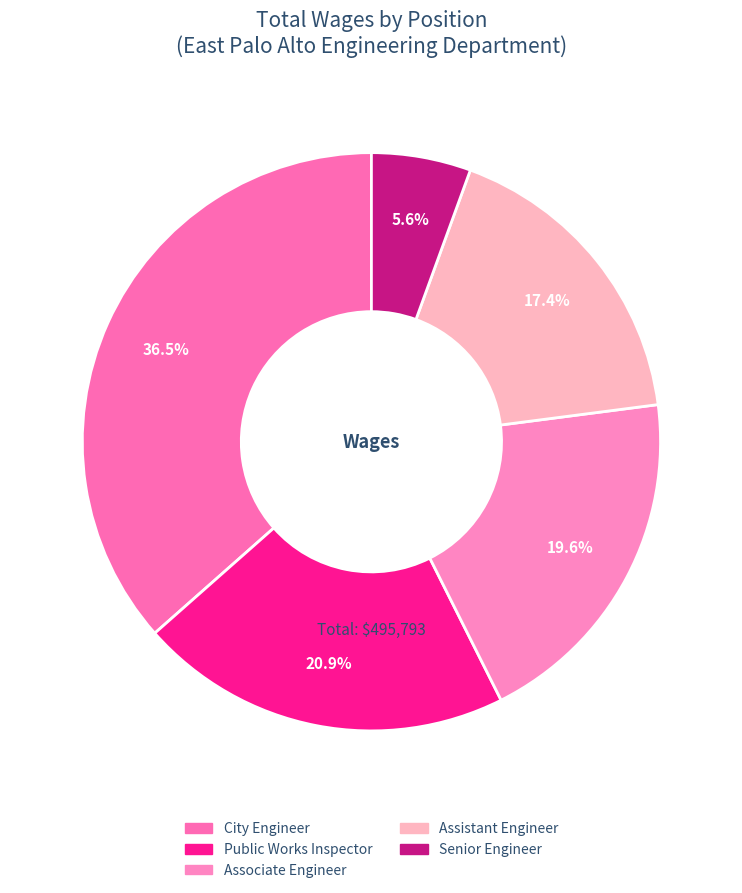

True or false: Public Works Inspector accounts for 21% of the total.

True